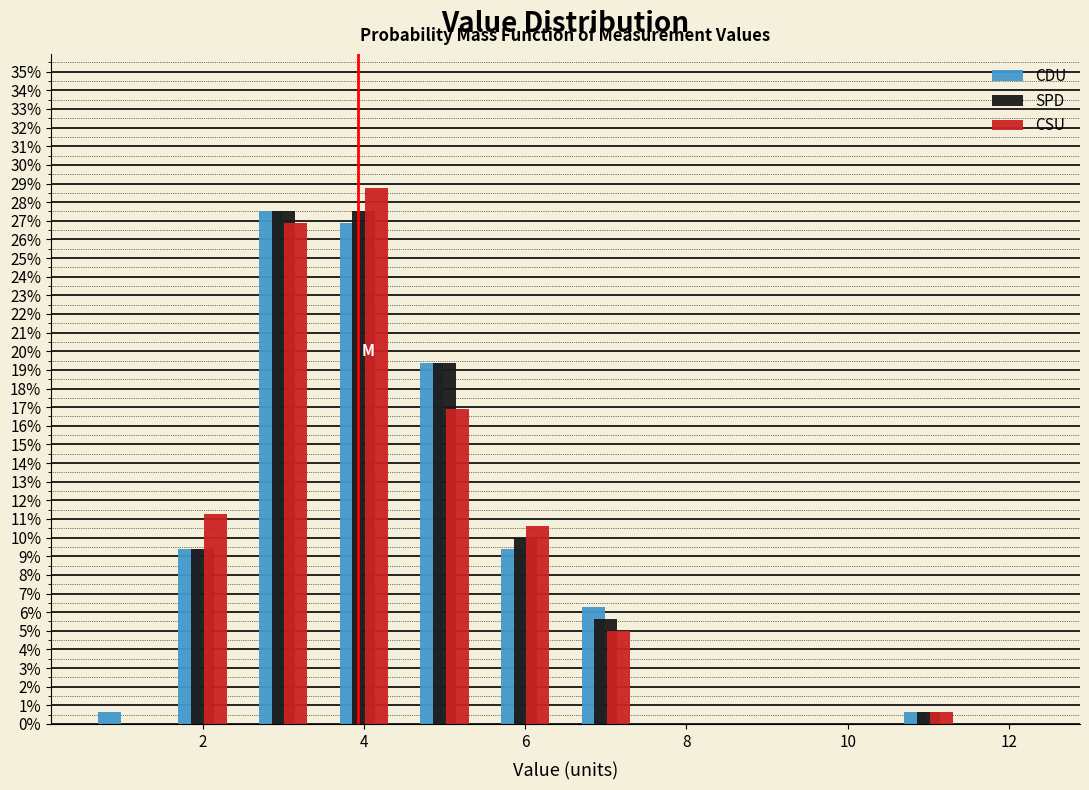

What is the height of the CSU bar covering 10.5 to 11.5 on the x-axis? Neither the bar edges nor the heights are printed on the chart, so give them approximately, as read against the axes.

0.6